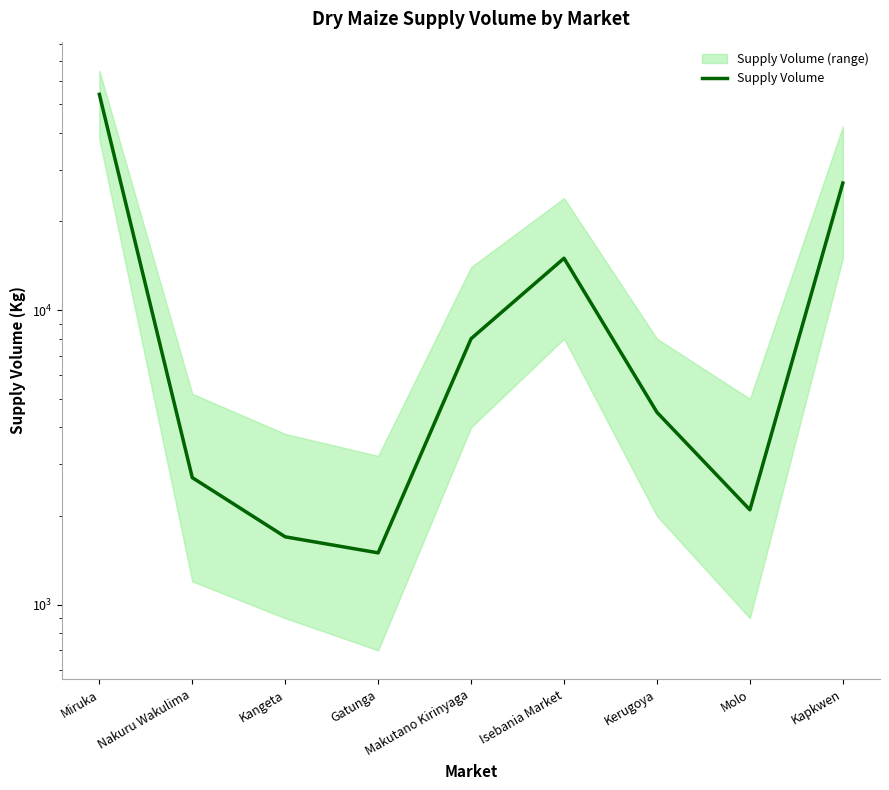

What is the value of the 1st point from the left?

54000